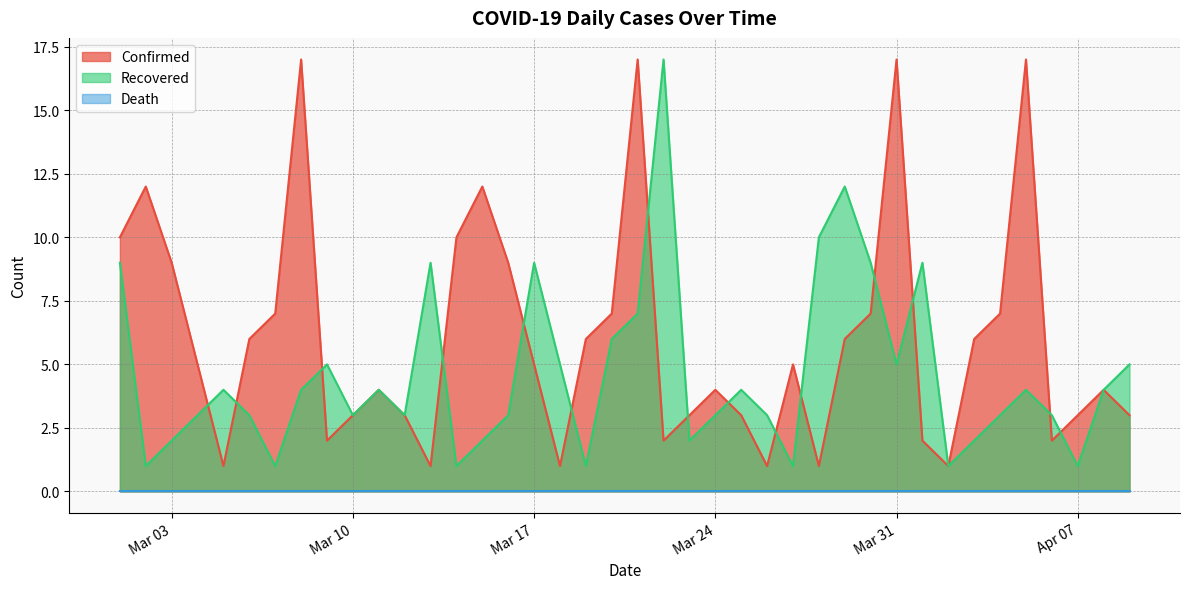

What value does the Recovered series have at 2020-04-01, to the nearest 10?

10